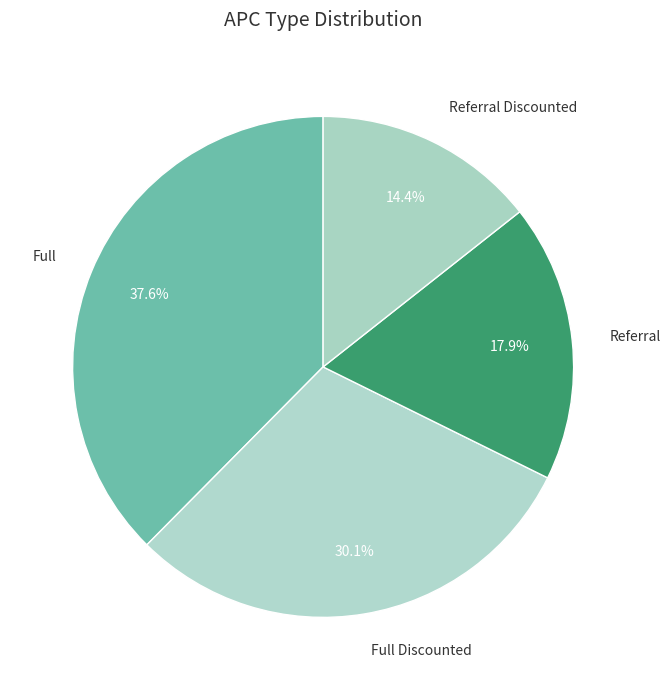

How many segments does this pie chart have?

4